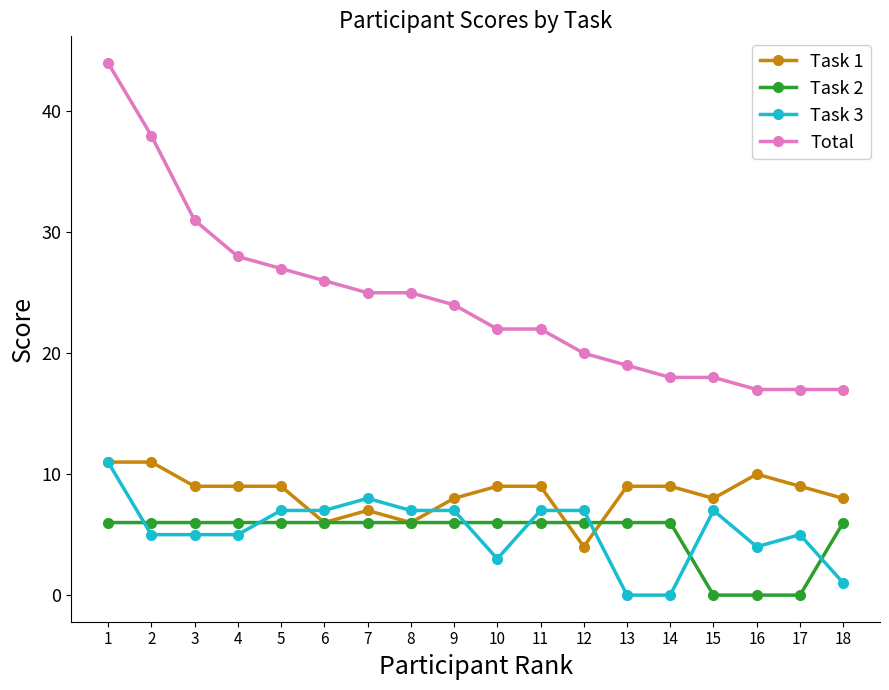

What is the sum of all Task 3 values?

96